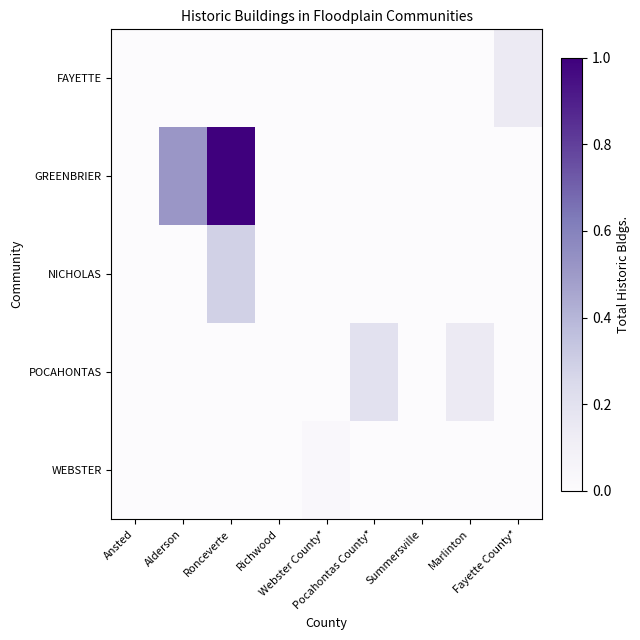

Which label corresponds to the smallest value in the chart?

Ansted